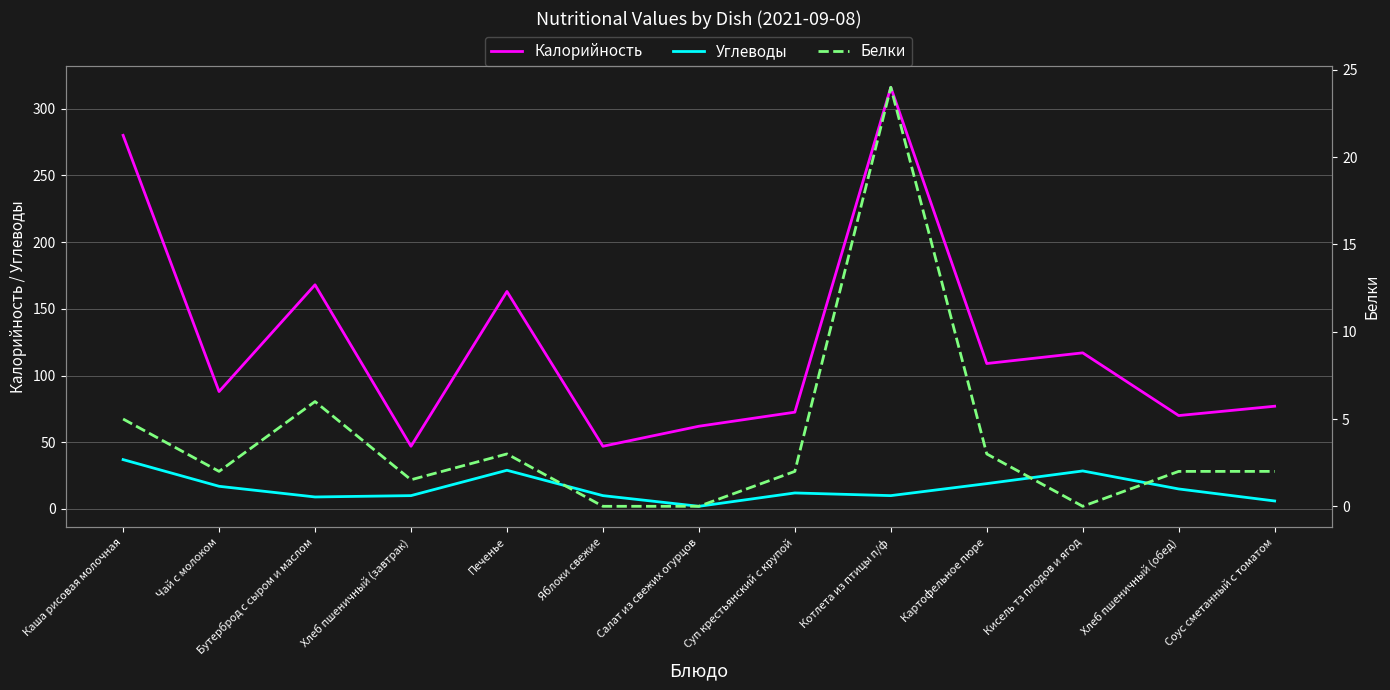

Which series has the widest spread of values?

Калорийность